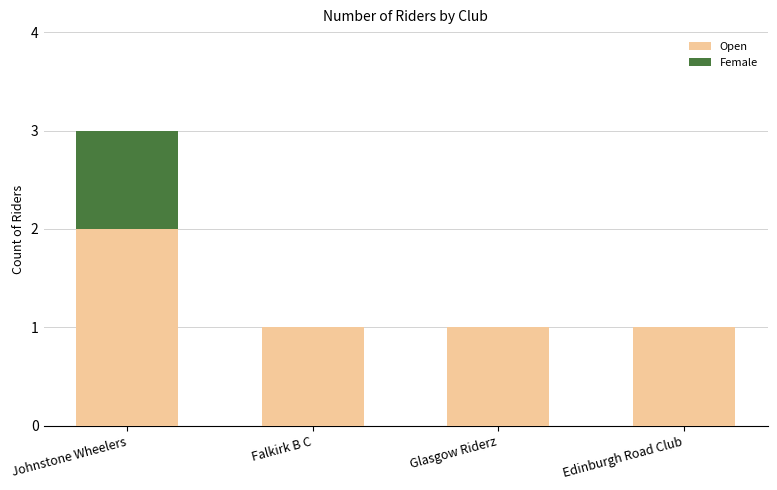

True or false: Open has a value of 1 at Edinburgh Road Club.

True